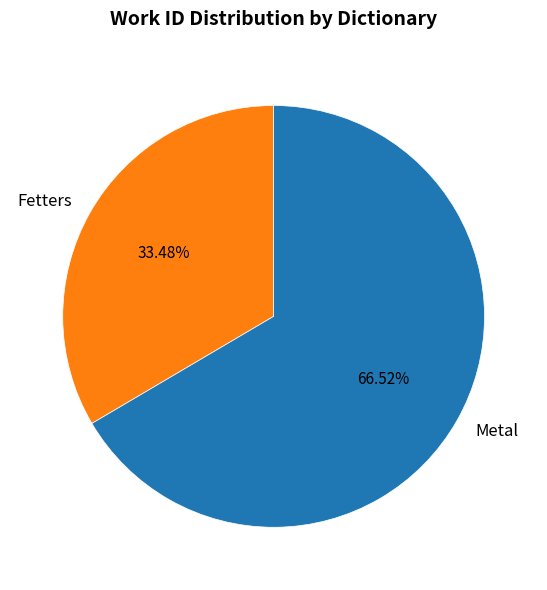

Do Metal and Fetters together represent more than half of the pie?

Yes